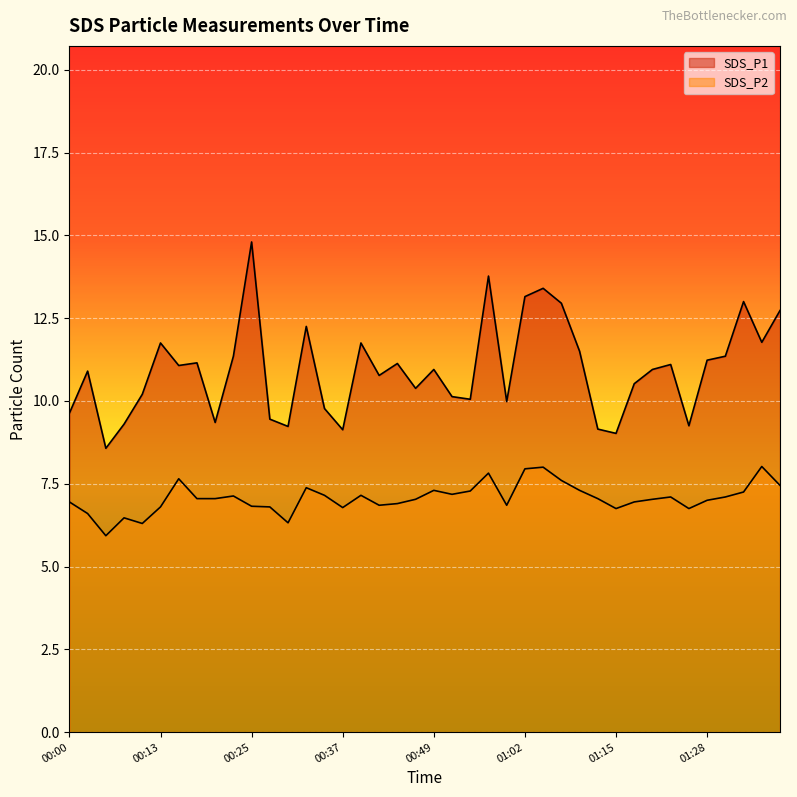

Count the number of categories in the chart.

40